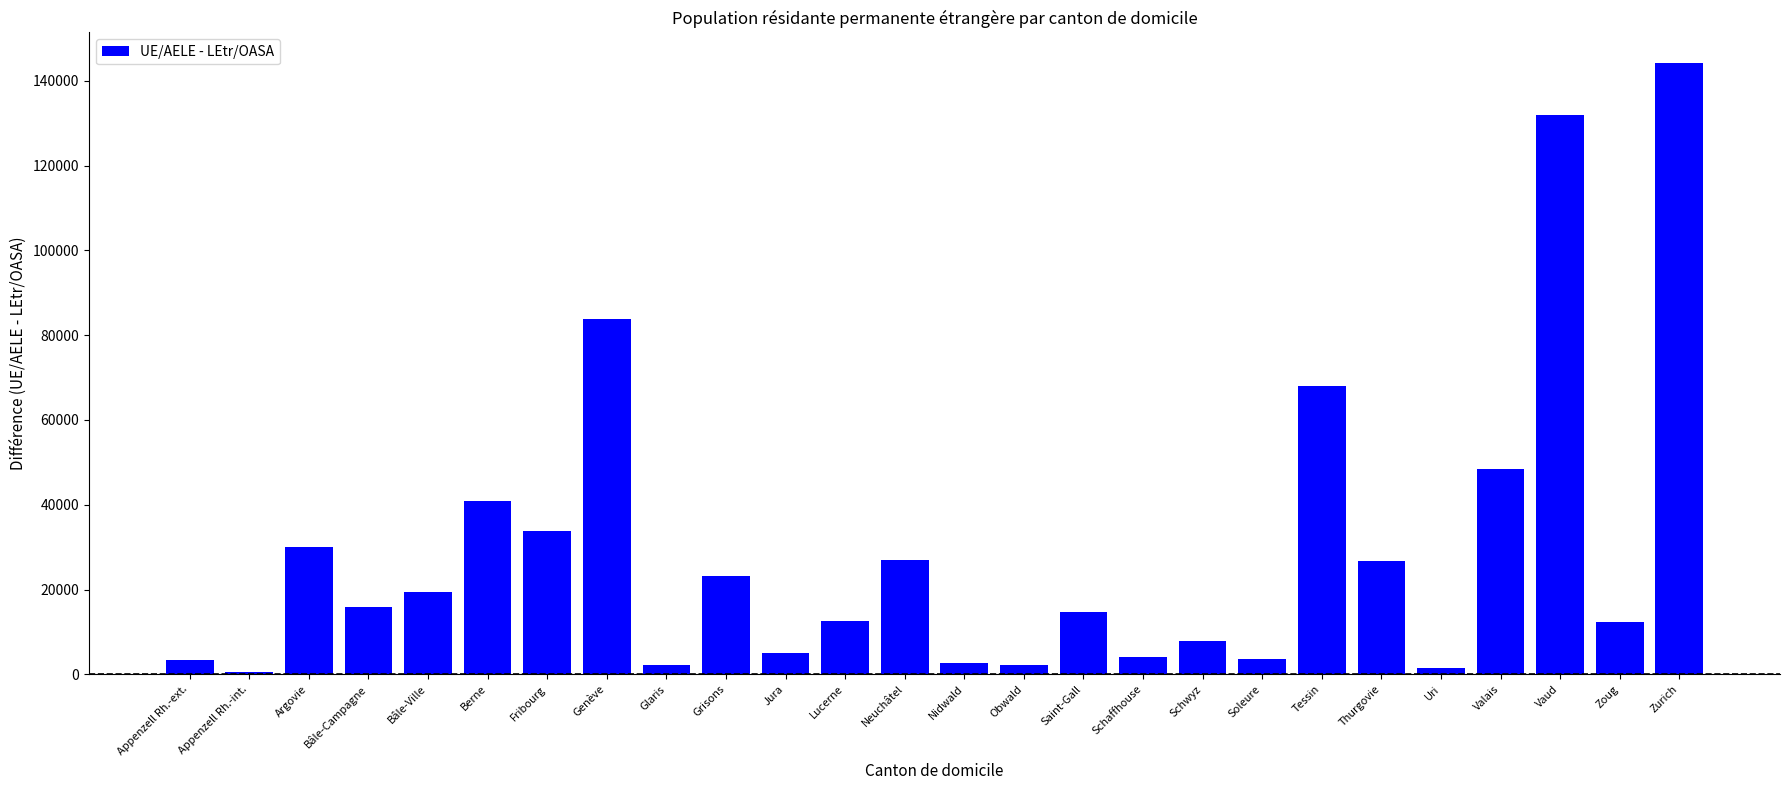

Where does the data first go above 15857?

Argovie